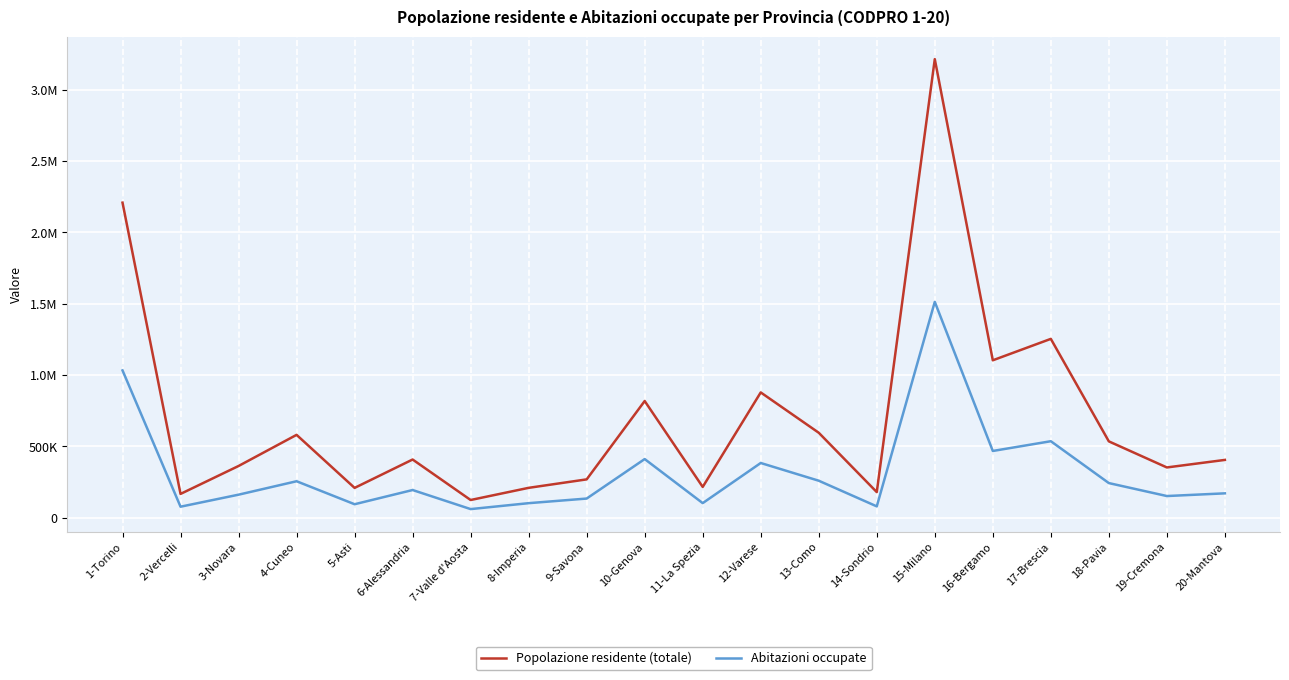

At which category is the sum across all series the highest?

15-Milano